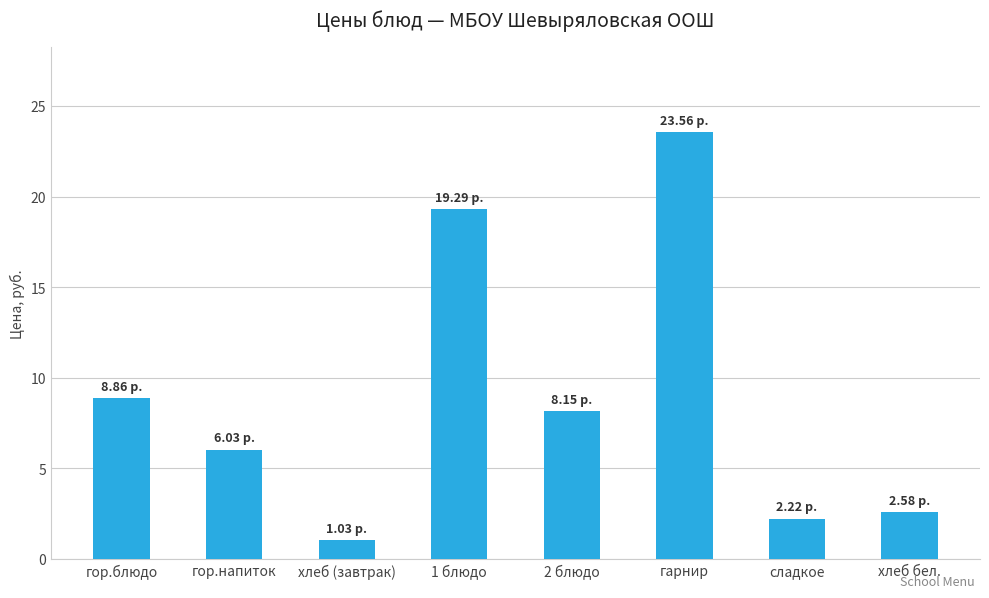

How many bars are there in total?

8